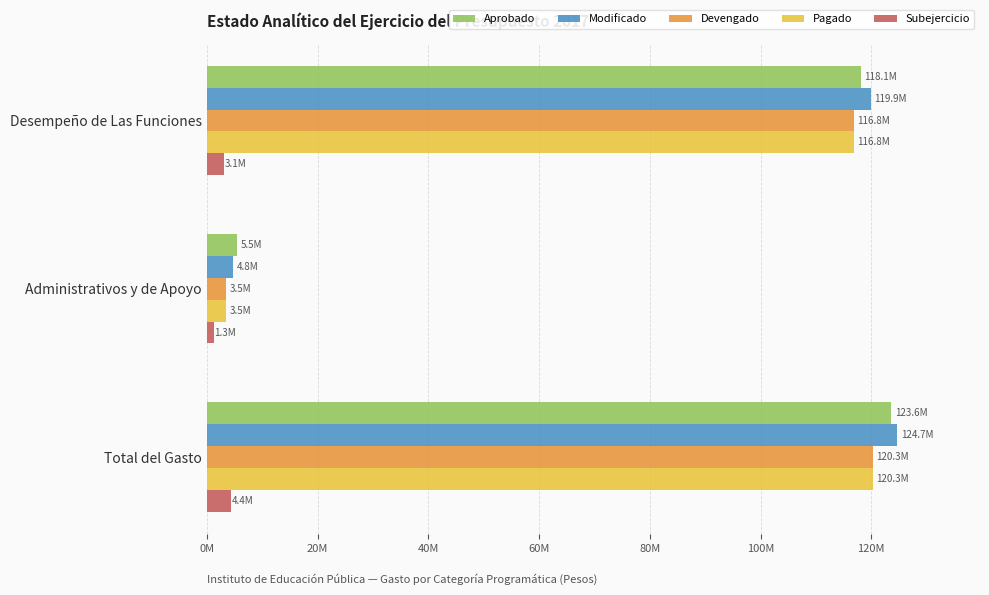

What are all the series names shown in the legend?

Aprobado, Modificado, Devengado, Pagado, Subejercicio